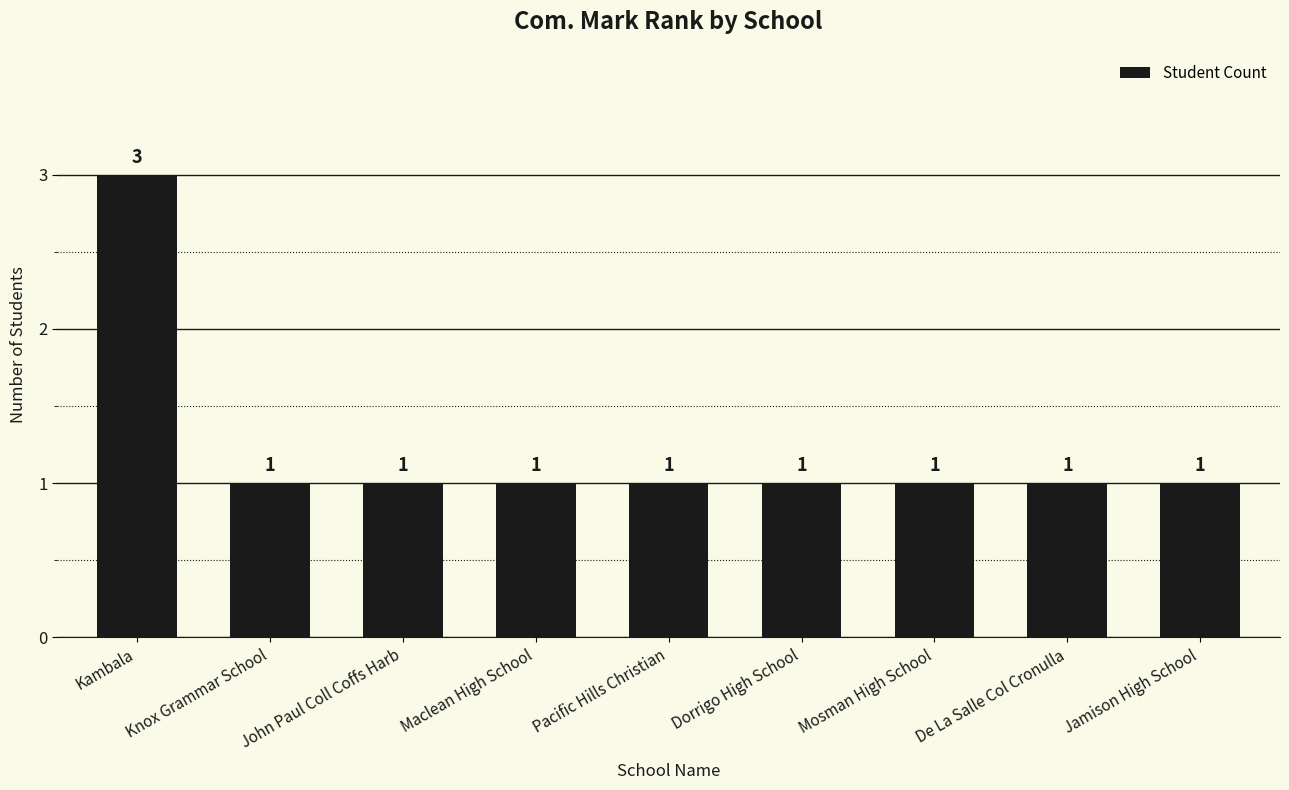

What is the greatest value displayed?

3